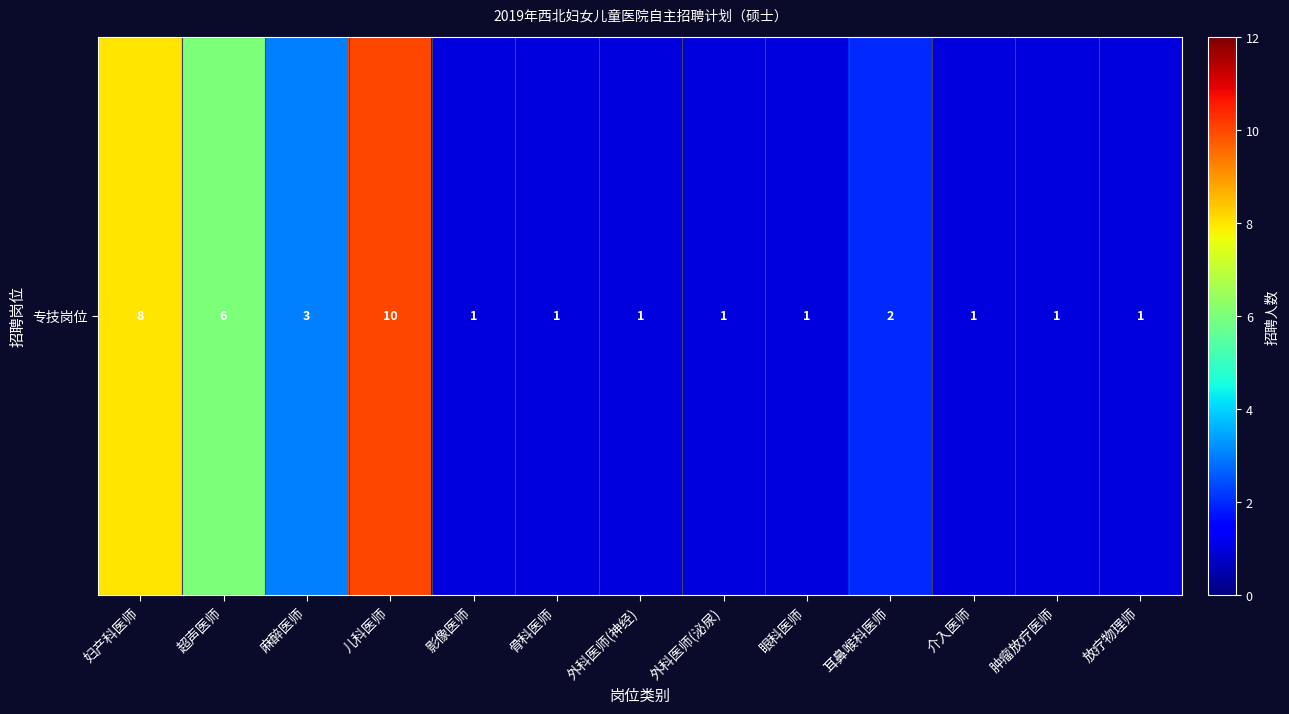

Rank the categories by value from lowest to highest.

影像医师, 骨科医师, 外科医师(神经), 外科医师(泌尿), 眼科医师, 介入医师, 肿瘤放疗医师, 放疗物理师, 耳鼻喉科医师, 麻醉医师, 超声医师, 妇产科医师, 儿科医师